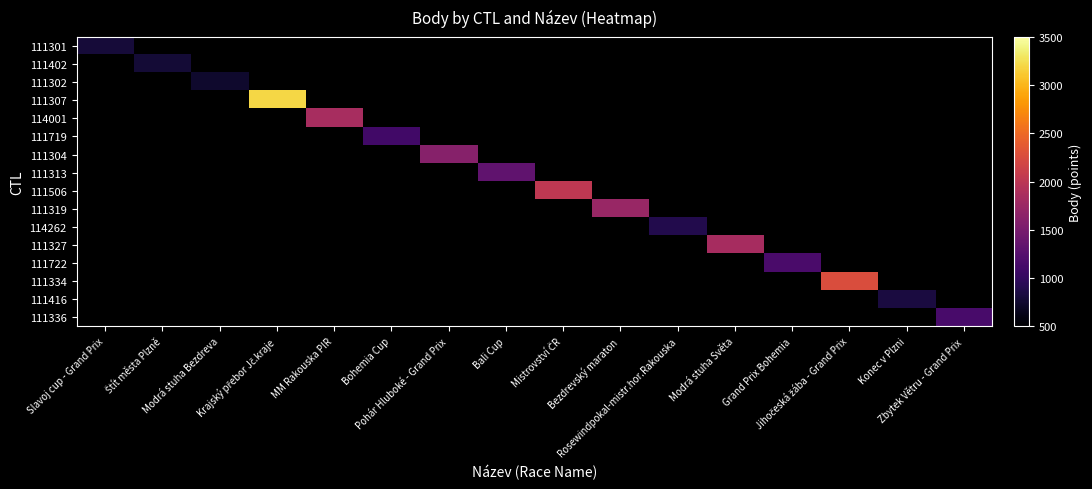

At which category does the chart reach its peak across all series?

Krajský přebor Jč.kraje